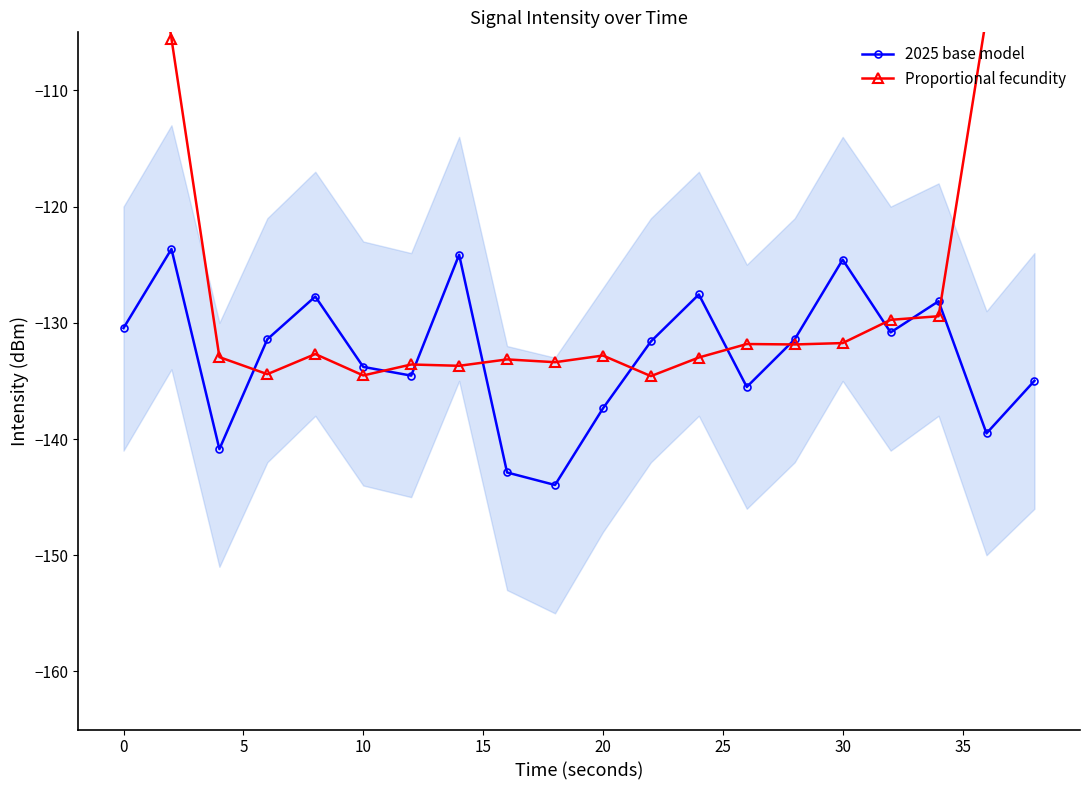

What is the maximum value for 2025 base model?

-123.6